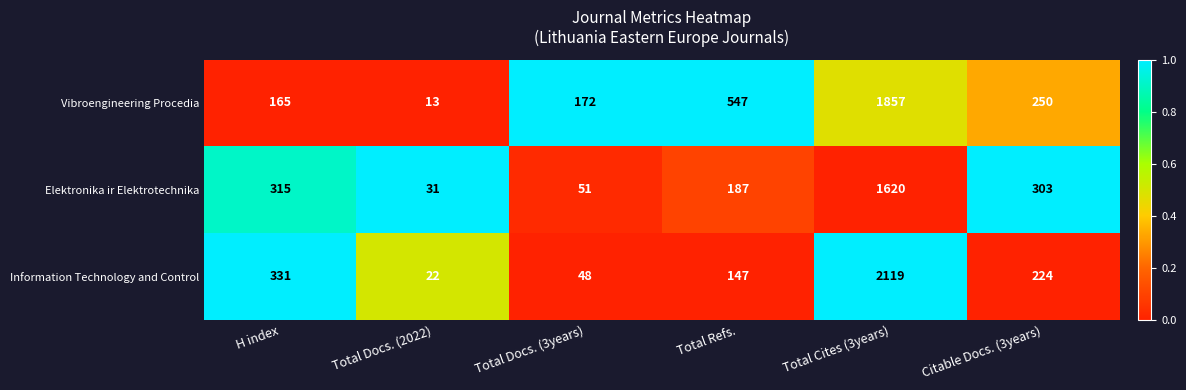

What is the difference between the maximum and minimum values in the Vibroengineering Procedia series?

1844